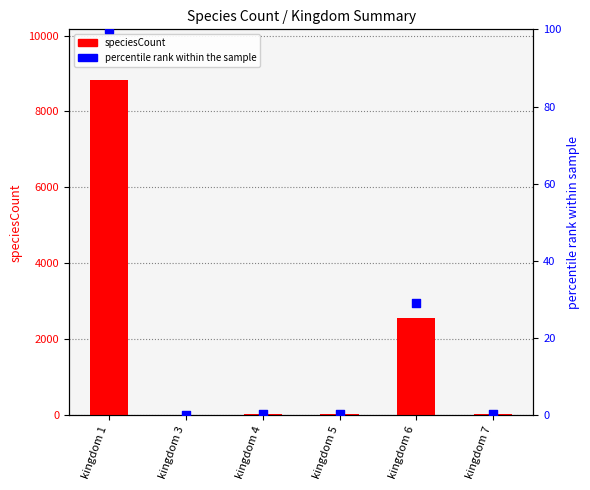

Is the value of percentile rank within the sample at kingdom 3 greater than the value of speciesCount at kingdom 6?

No